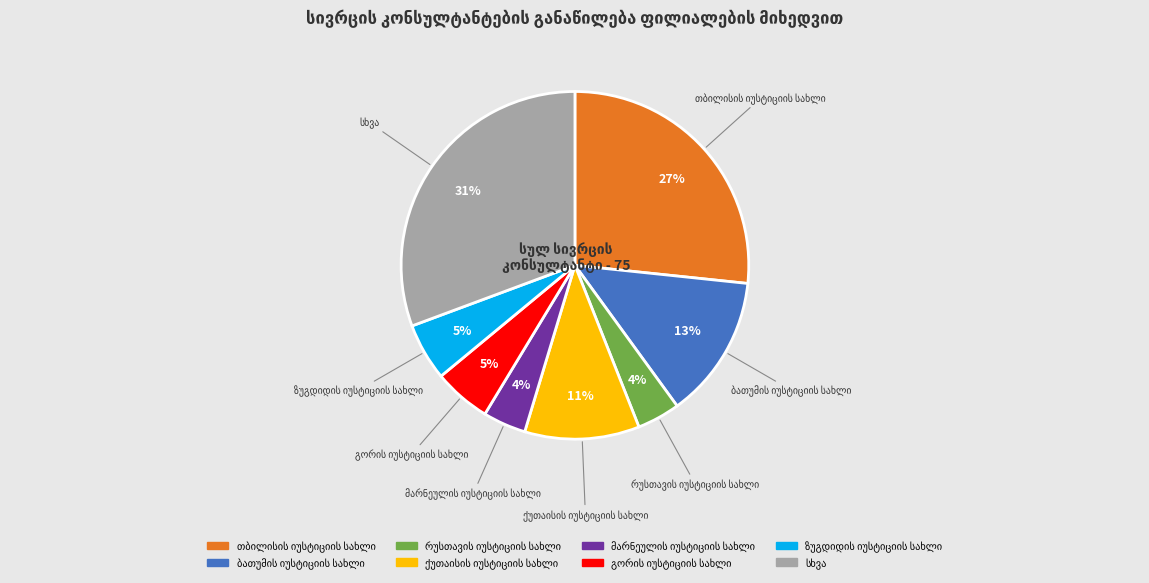

To the nearest percent, what is the average slice percentage?

12%